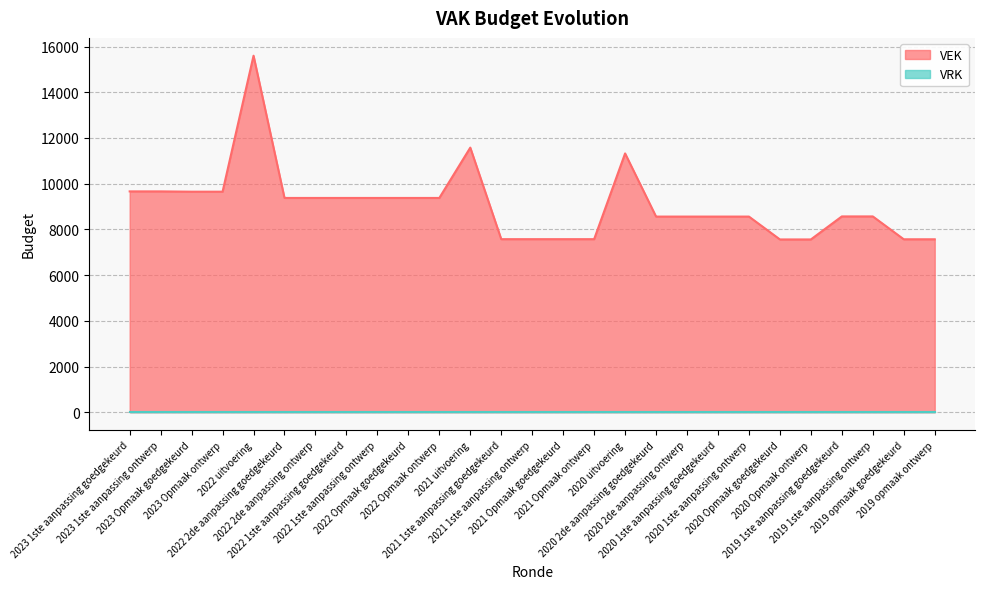

List the labels in order of value, largest first.

2022 uitvoering, 2021 uitvoering, 2020 uitvoering, 2023 1ste aanpassing goedgekeurd, 2023 1ste aanpassing ontwerp, 2023 Opmaak goedgekeurd, 2023 Opmaak ontwerp, 2022 2de aanpassing goedgekeurd, 2022 2de aanpassing ontwerp, 2022 1ste aanpassing goedgekeurd, 2022 1ste aanpassing ontwerp, 2022 Opmaak goedgekeurd, 2022 Opmaak ontwerp, 2019 1ste aanpassing goedgekeurd, 2019 1ste aanpassing ontwerp, 2020 2de aanpassing goedgekeurd, 2020 2de aanpassing ontwerp, 2020 1ste aanpassing goedgekeurd, 2020 1ste aanpassing ontwerp, 2021 1ste aanpassing goedgekeurd, 2021 1ste aanpassing ontwerp, 2021 Opmaak goedgekeurd, 2021 Opmaak ontwerp, 2019 opmaak goedgekeurd, 2019 opmaak ontwerp, 2020 Opmaak goedgekeurd, 2020 Opmaak ontwerp